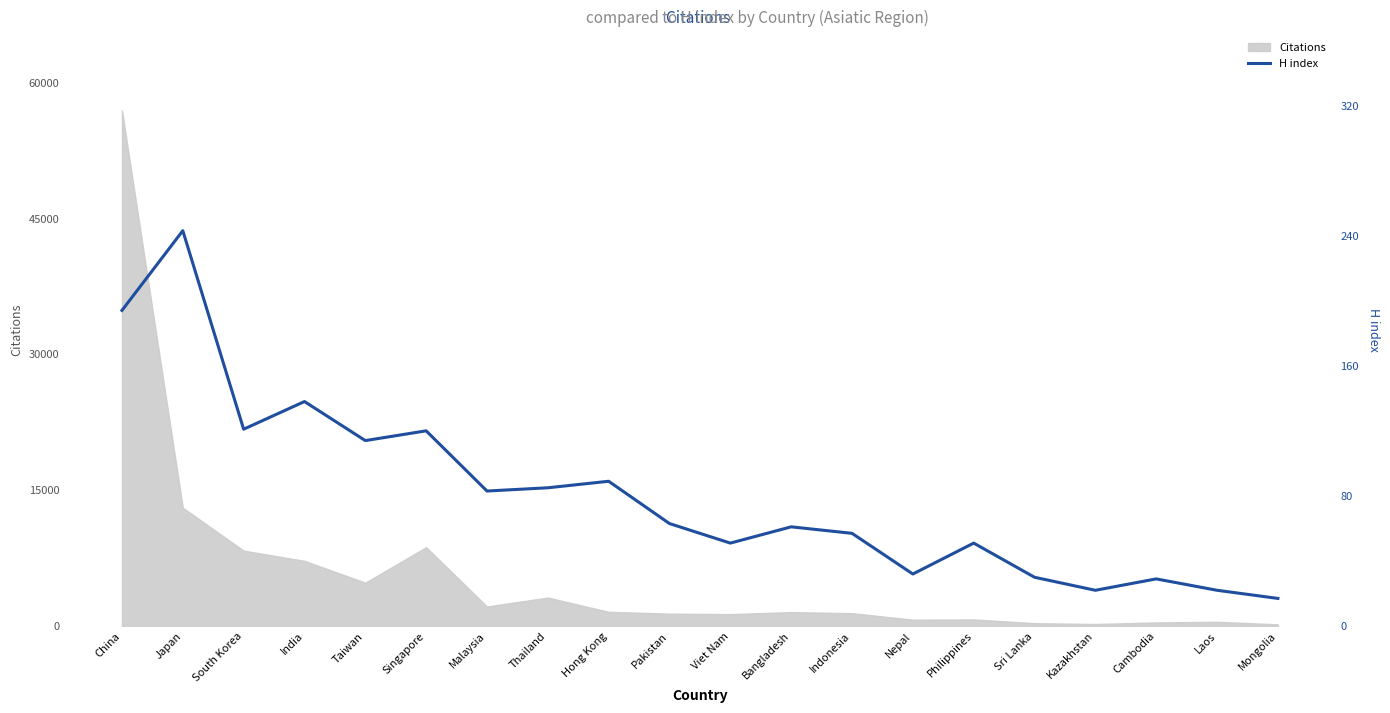

Where is the first local minimum?

South Korea